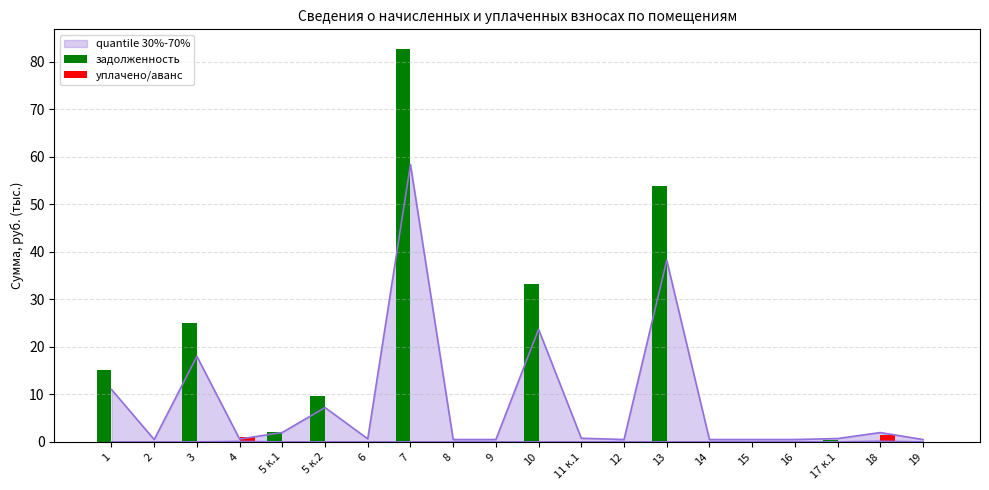

Does the chart contain stacked bars?

No